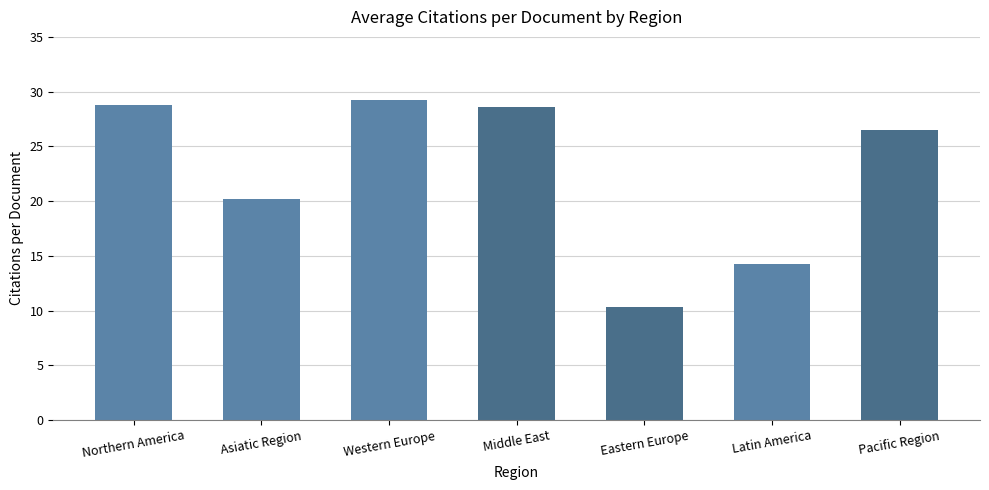

What is the change in value from Eastern Europe to Latin America?

+4.0